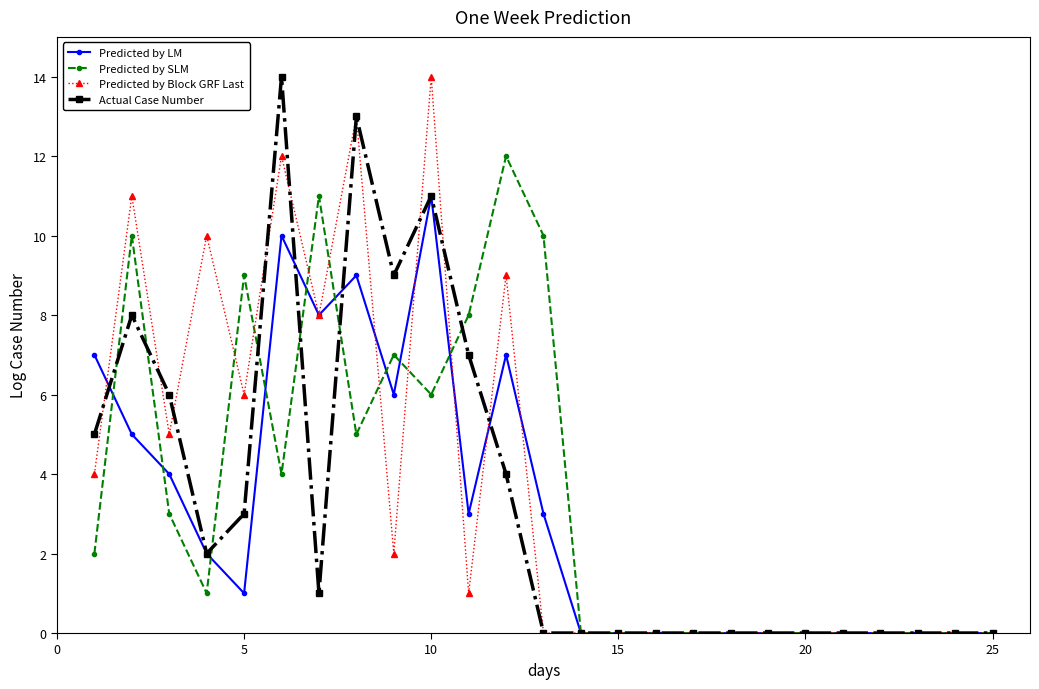

True or false: Actual Case Number has more than 1 points higher than both neighbors.

True